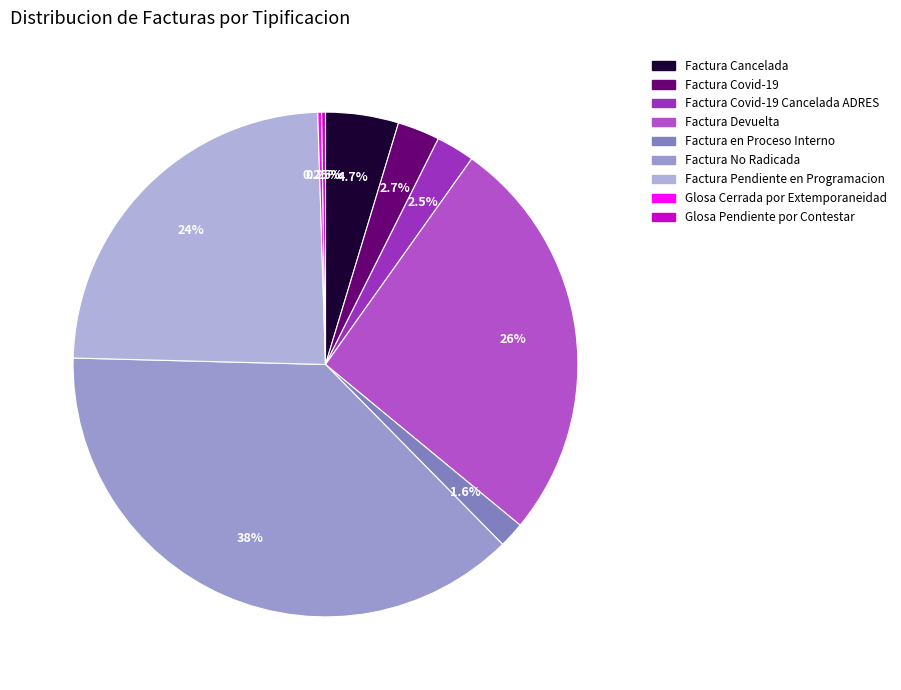

Is there any slice that represents more than half of the pie?

No